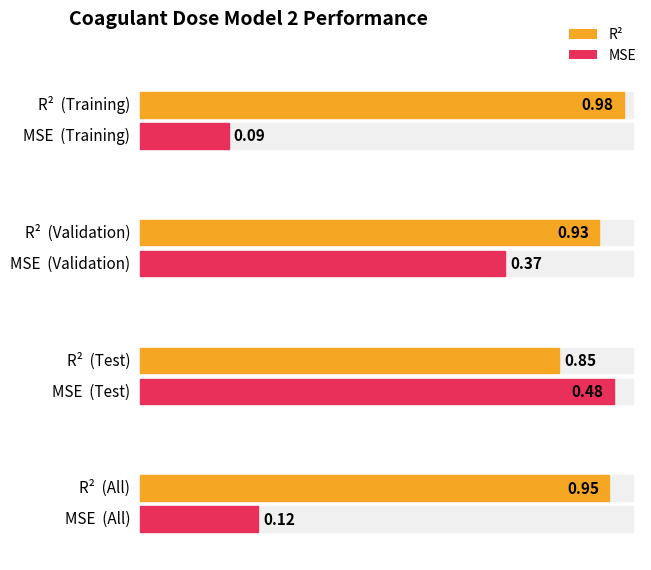

How many R2 values are between 0 and 1?

4